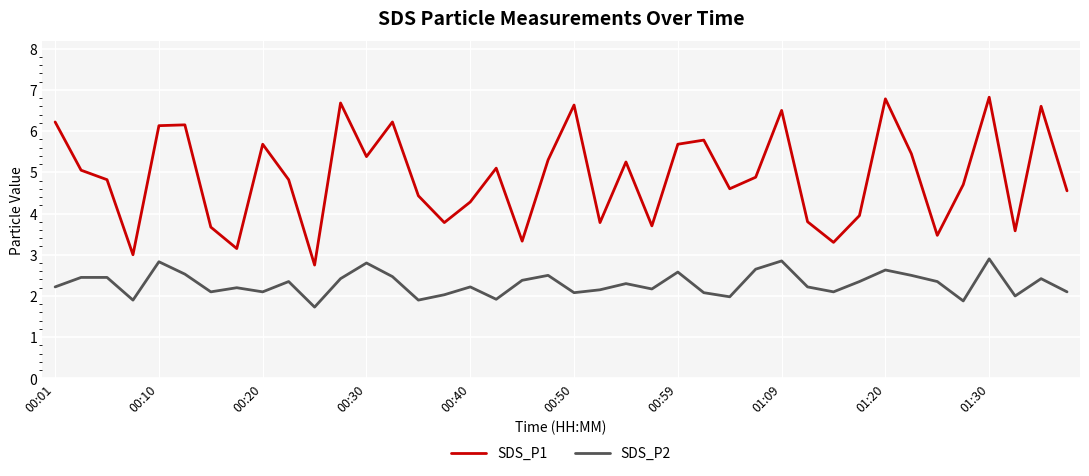

List the series in order of their peak value, lowest first.

SDS_P2, SDS_P1